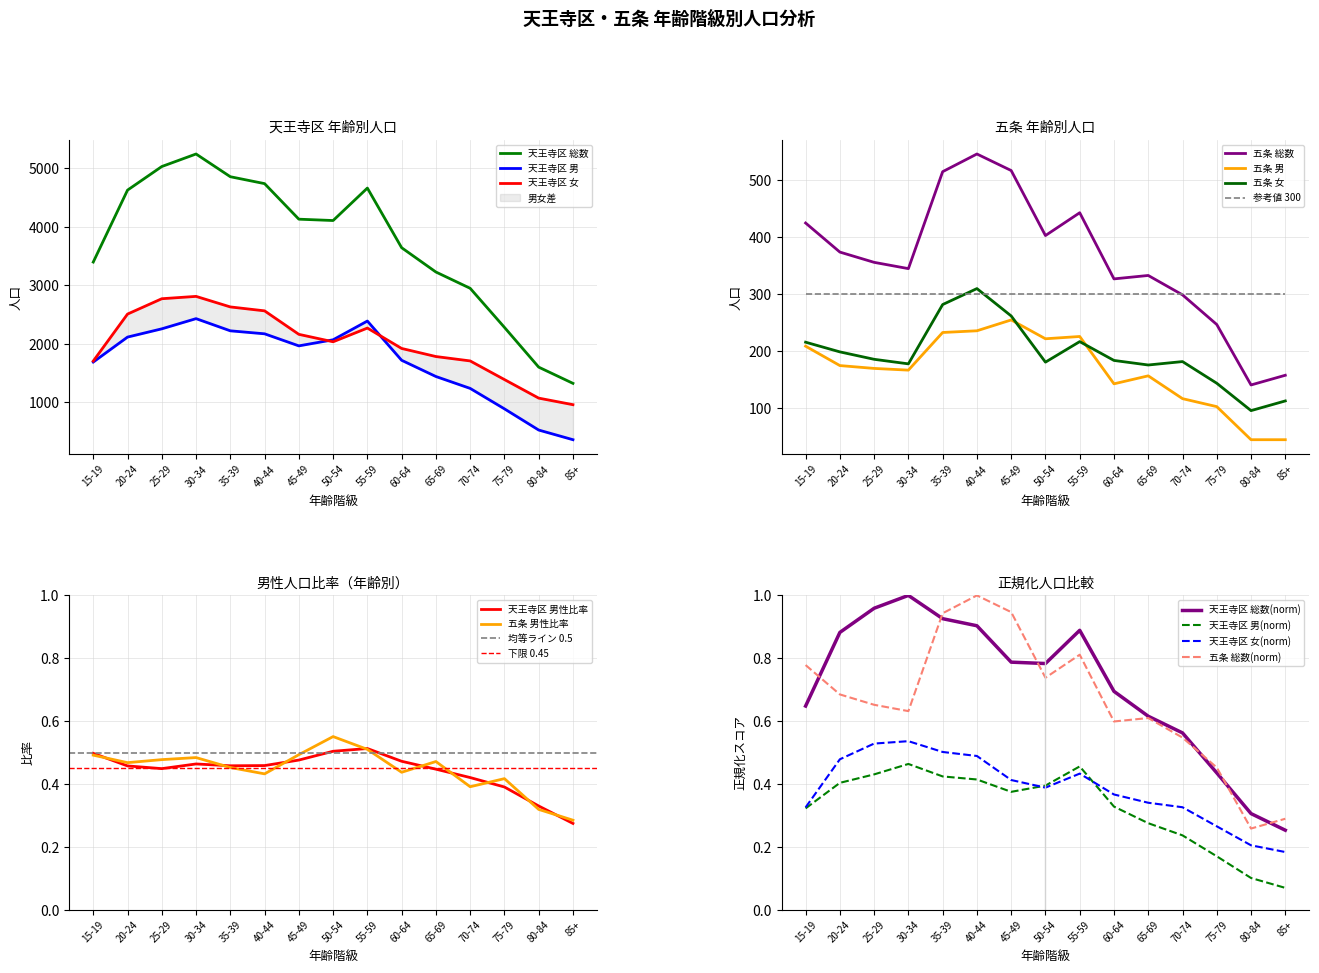

What is the highest value of the 五条 男 series?

255